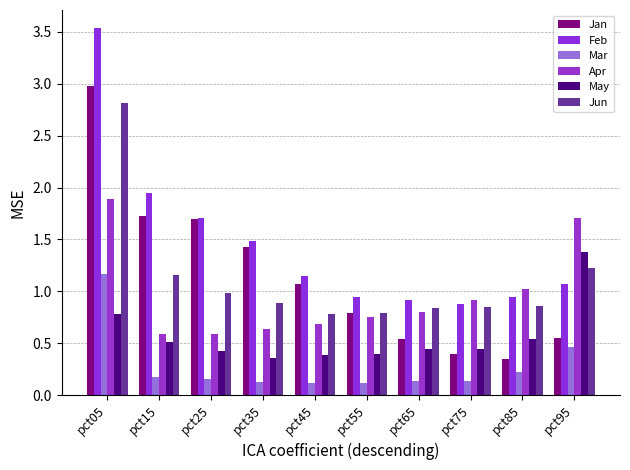

True or false: Apr has a value of 0.7 at pct95.

False